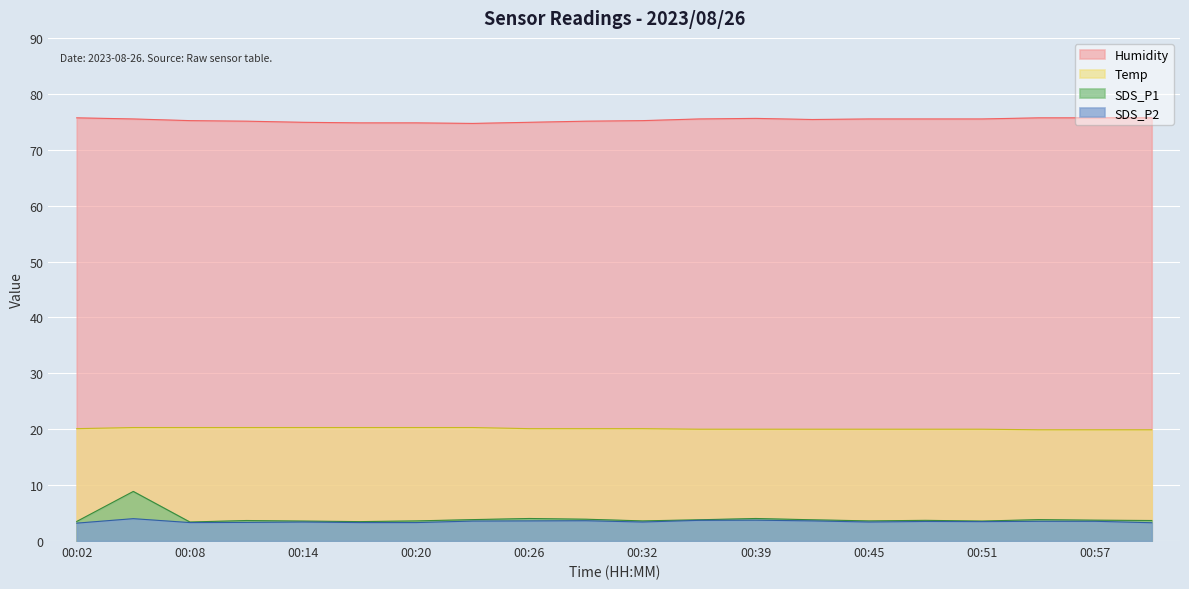

True or false: Humidity and SDS_P1 cross at least once.

False